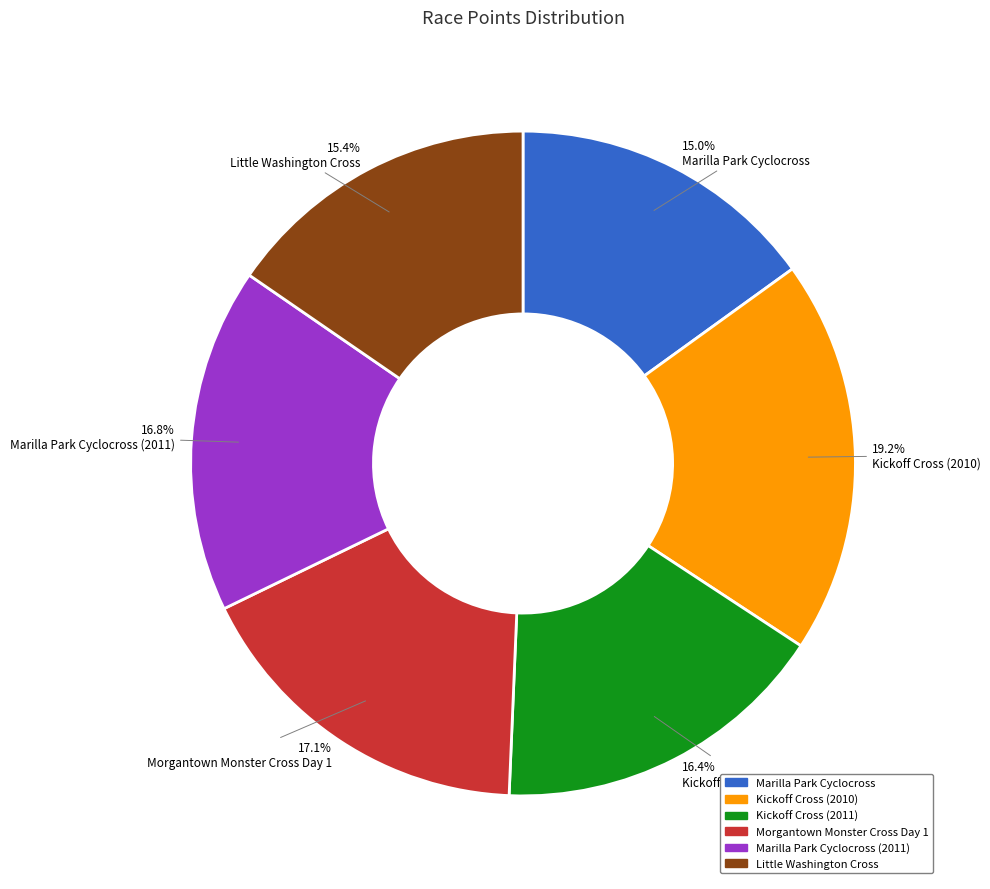

Is there a majority slice in this chart?

No